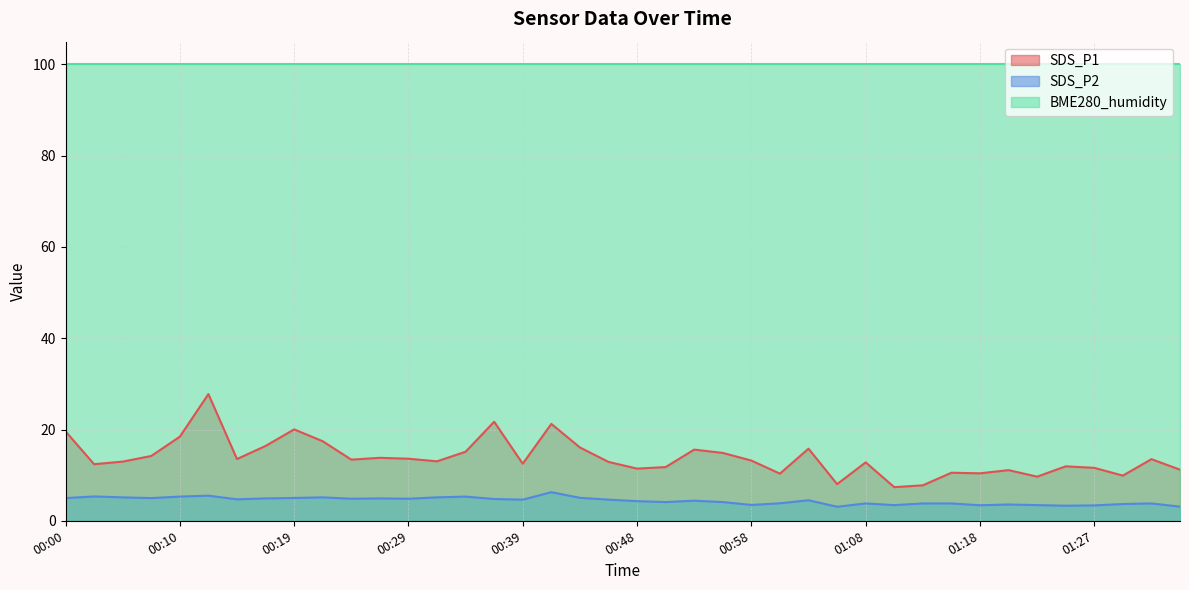

What value does the SDS_P2 series have at 01:34?

3.1